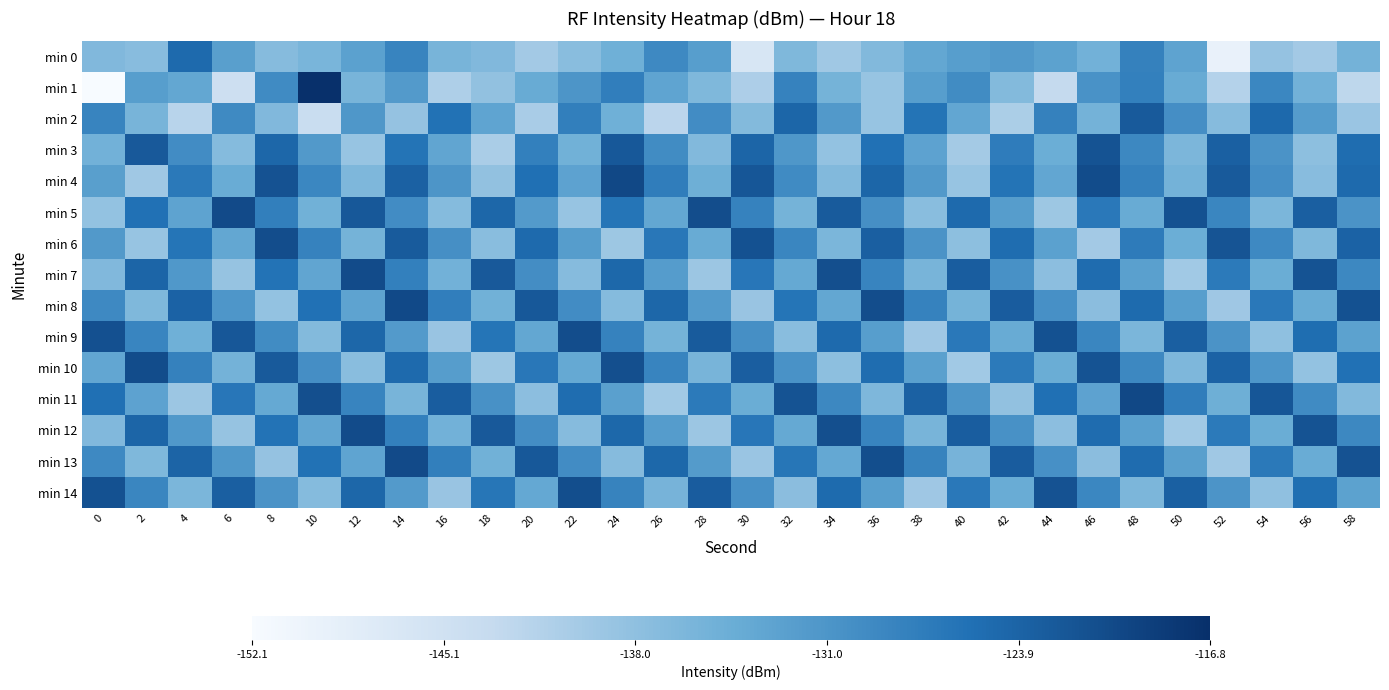

What is the total value across all series at 50?

-1979.8